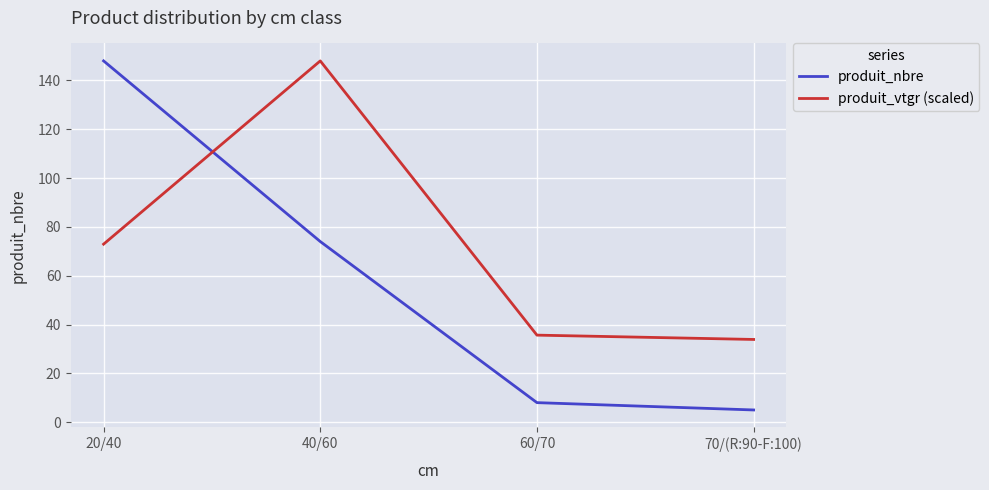

Between 20/40 and 60/70, which series saw the biggest shift?

produit_nbre